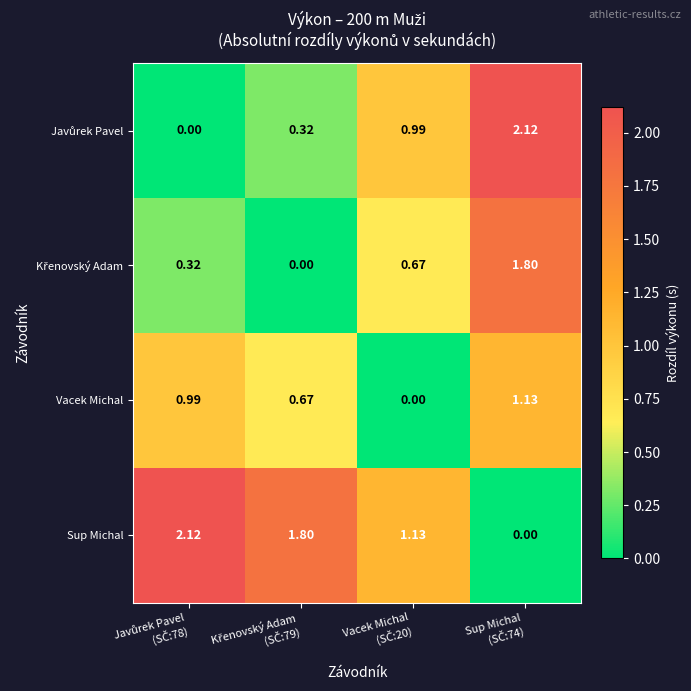

Which series has the largest total across all categories?

Sup Michal